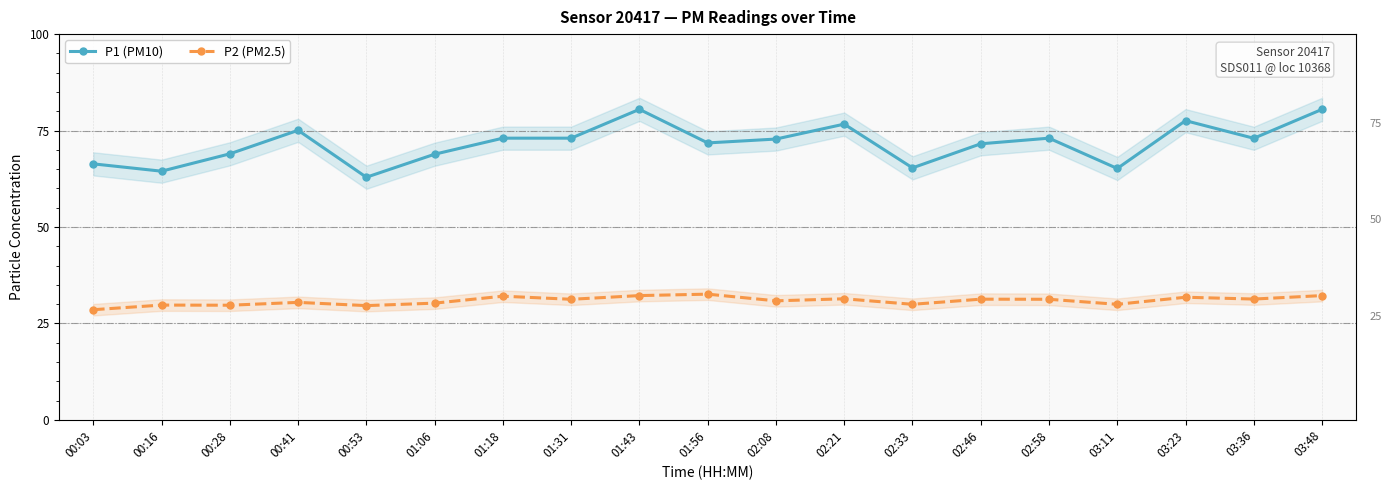

Reading left to right, extract all data points from this chart.

P1 (PM10): 00:03=66.4	00:16=64.5	00:28=69.0	00:41=75.1	00:53=62.9	01:06=68.9	01:18=73.0	01:31=73.0	01:43=80.5	01:56=71.8	02:08=72.8	02:21=76.7	02:33=65.3	02:46=71.6	02:58=73.0	03:11=65.2	03:23=77.6	03:36=73.0	03:48=80.5
P2 (PM2.5): 00:03=28.6	00:16=29.8	00:28=29.7	00:41=30.5	00:53=29.6	01:06=30.3	01:18=32.1	01:31=31.3	01:43=32.2	01:56=32.6	02:08=30.9	02:21=31.4	02:33=30.0	02:46=31.3	02:58=31.3	03:11=30.0	03:23=31.8	03:36=31.3	03:48=32.2